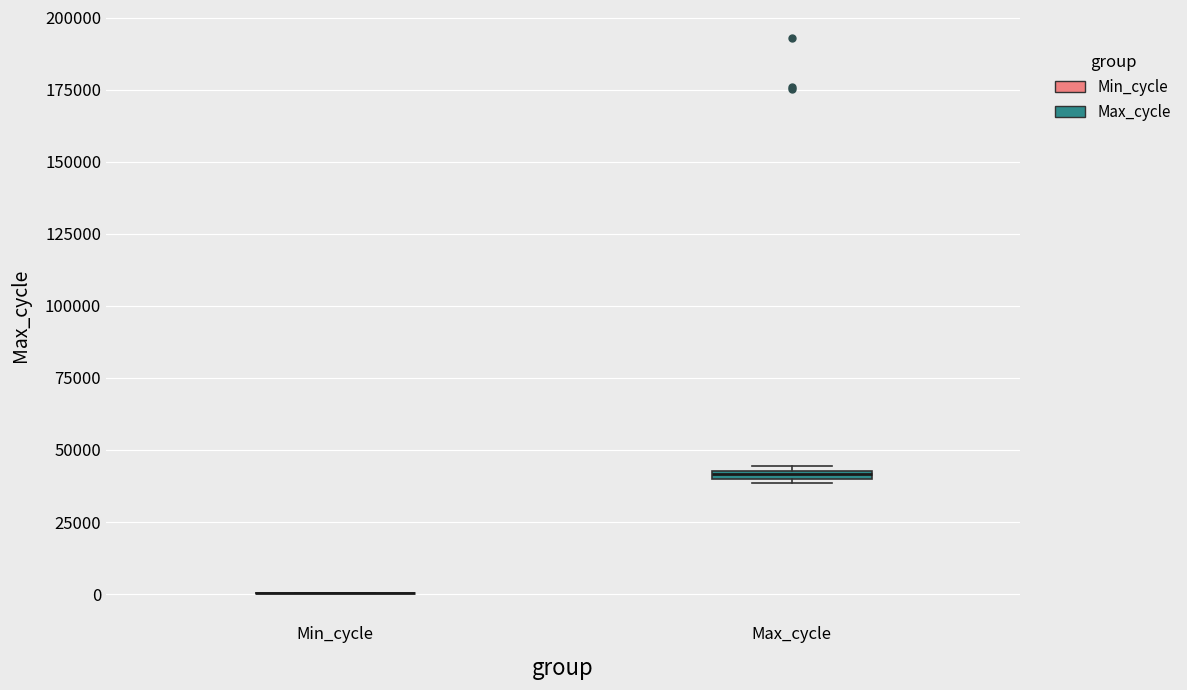

Where is the lower edge of the box for Max_cycle on the y-axis? The values are not printed on the chart, so give them approximately, as read against the axis.

40000